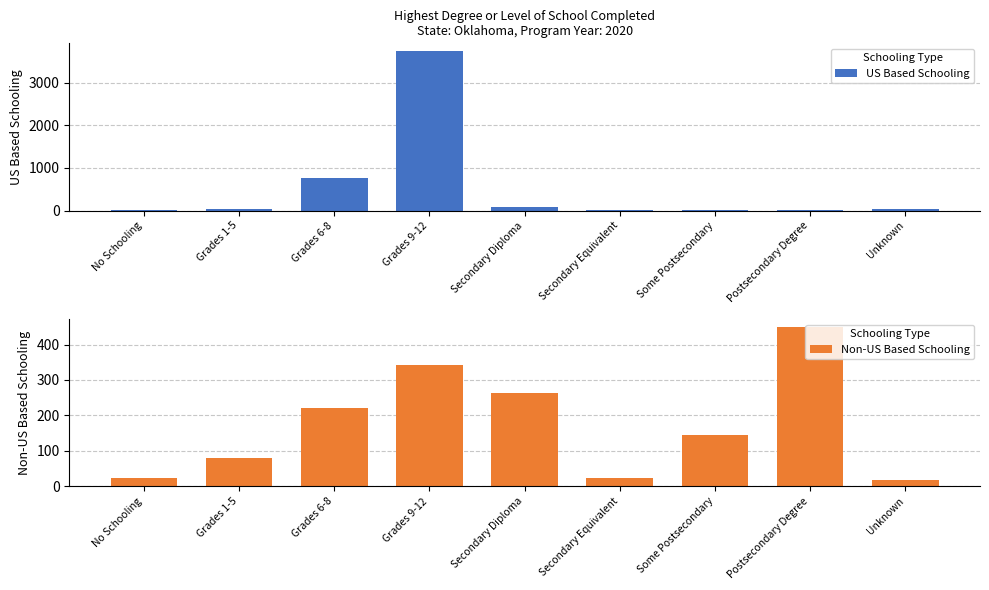

The Non-US Based Schooling series shows 110 at Grades 6-8. True or false?

False